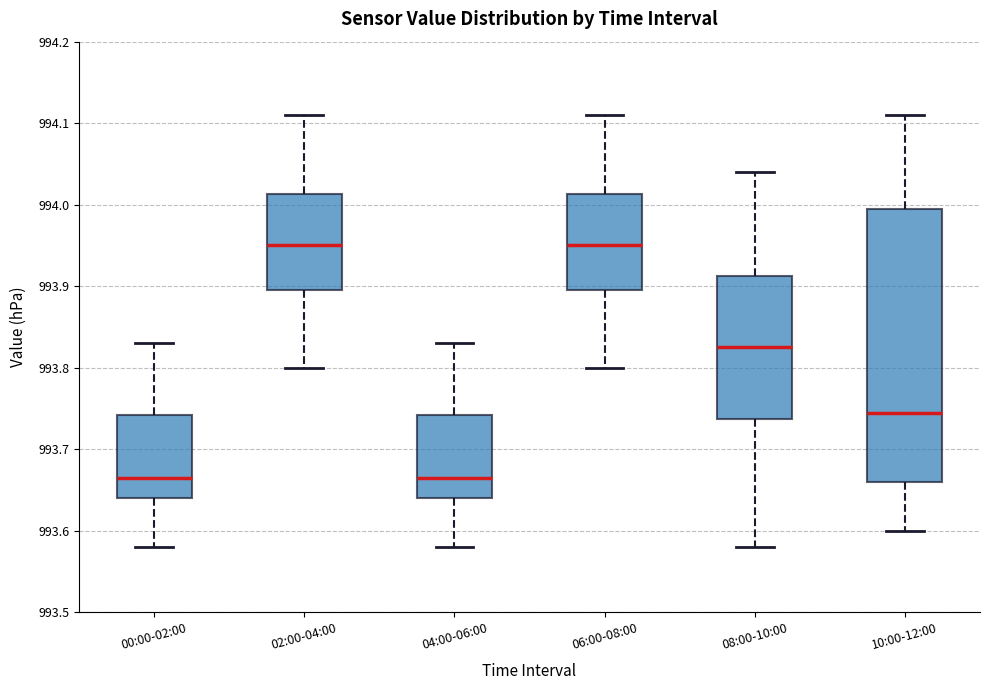

Reading left to right, read every box against the y-axis: the position of its median line, the range the box covers, and the ends of its whiskers. The values are not printed on the chart, so give them approximately, as read against the axis.

00:00-02:00: median 993.67, box 993.64 to 993.74, whiskers 993.58 to 993.83
02:00-04:00: median 993.95, box 993.90 to 994.01, whiskers 993.80 to 994.11
04:00-06:00: median 993.67, box 993.64 to 993.74, whiskers 993.58 to 993.83
06:00-08:00: median 993.95, box 993.90 to 994.01, whiskers 993.80 to 994.11
08:00-10:00: median 993.83, box 993.74 to 993.91, whiskers 993.58 to 994.04
10:00-12:00: median 993.75, box 993.66 to 994.00, whiskers 993.60 to 994.11